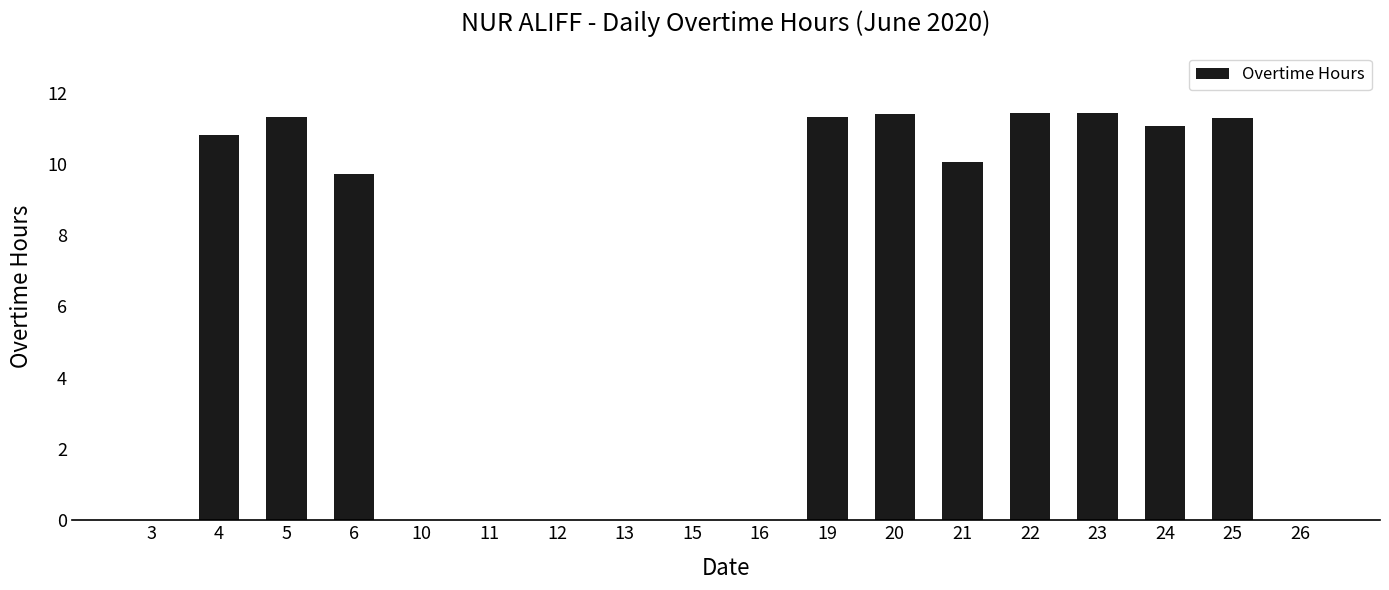

Reading left to right, transcribe all the data shown in this chart.

3=0.0	4=10.8	5=11.3	6=9.7	10=0.0	11=0.0	12=0.0	13=0.0	15=0.0	16=0.0	19=11.3	20=11.4	21=10.0	22=11.4	23=11.4	24=11.1	25=11.3	26=0.0